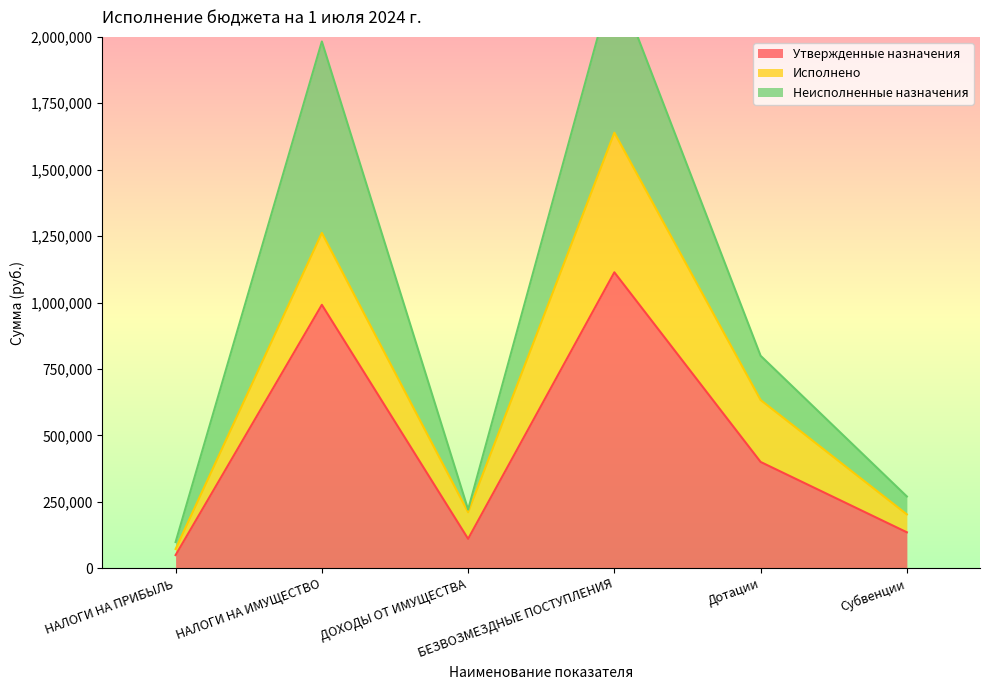

Which label corresponds to the largest value in the chart?

БЕЗВОЗМЕЗДНЫЕ ПОСТУПЛЕНИЯ